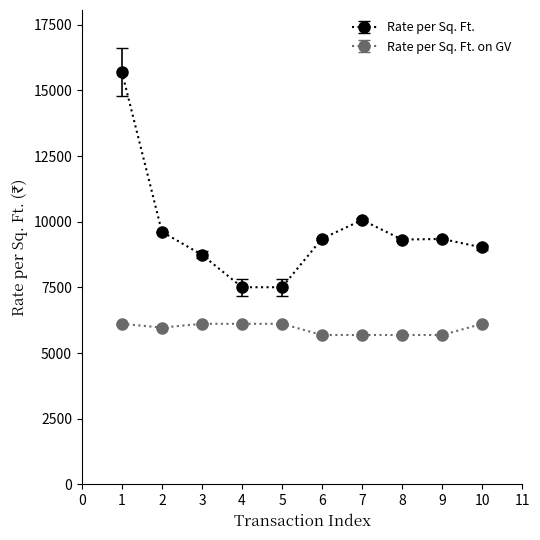

At which label is Rate per Sq. Ft. closest to 11605?

7